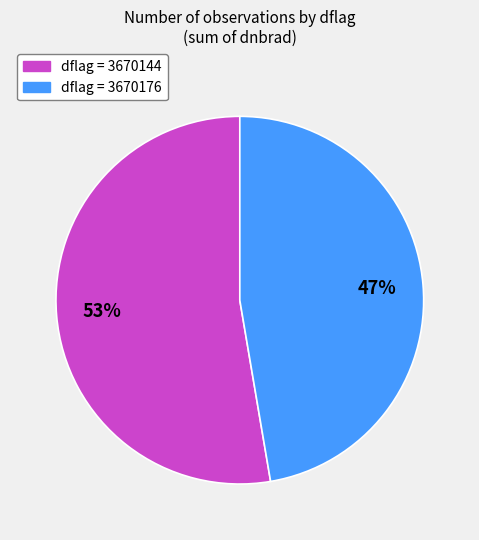

How many slices are in this pie chart?

2